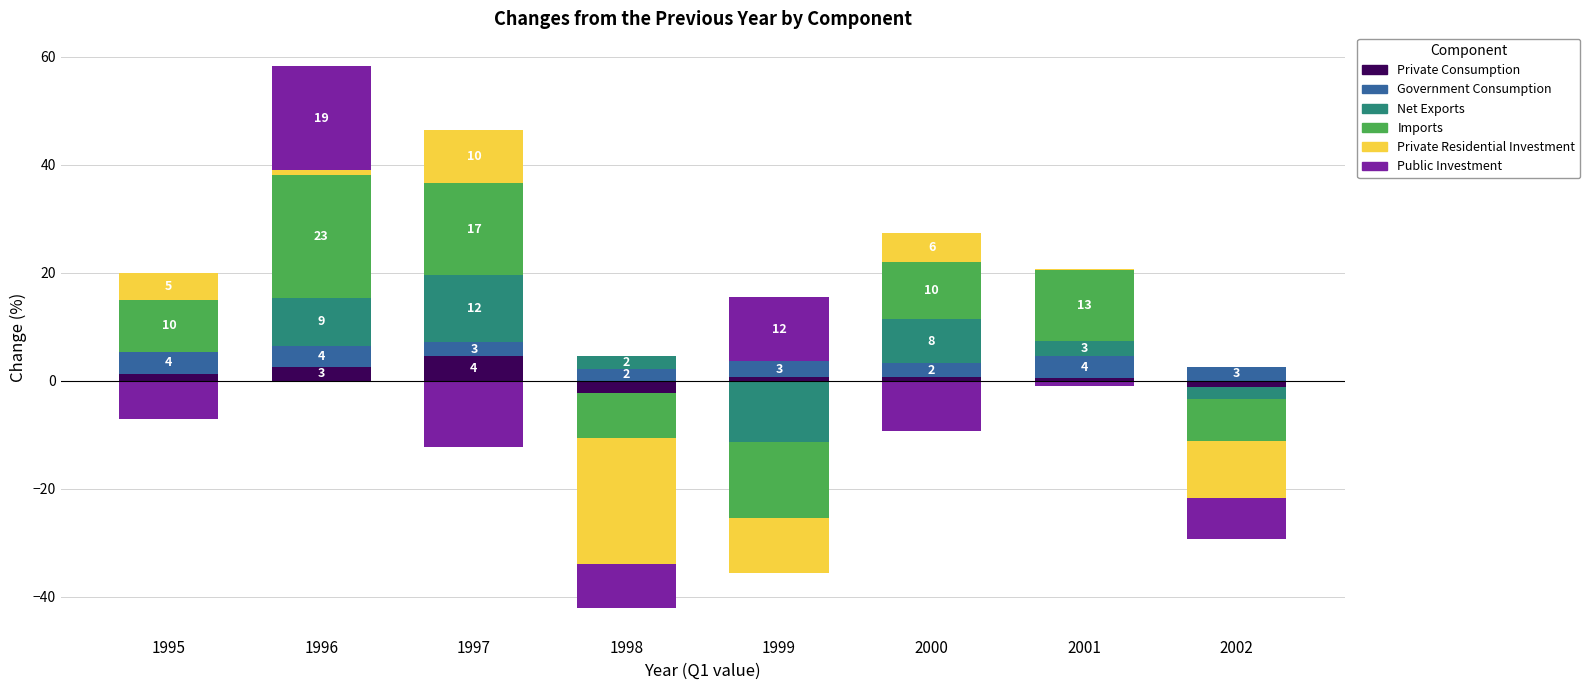

Which has a higher value, 2000 or 2001?

2000